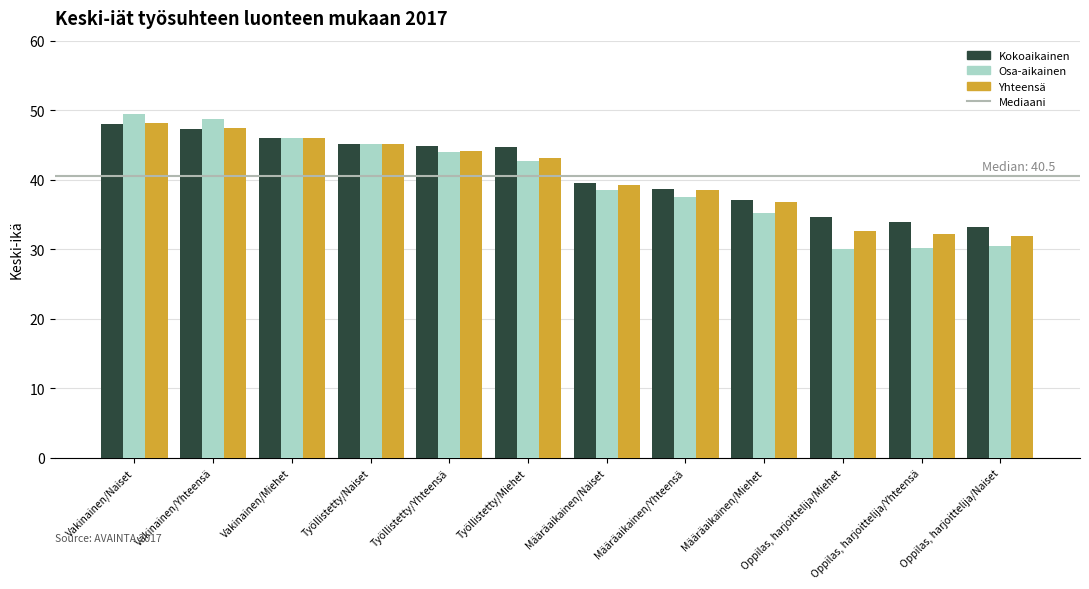

What is the difference between the maximum and minimum values in the Osa-aikainen series?

19.4